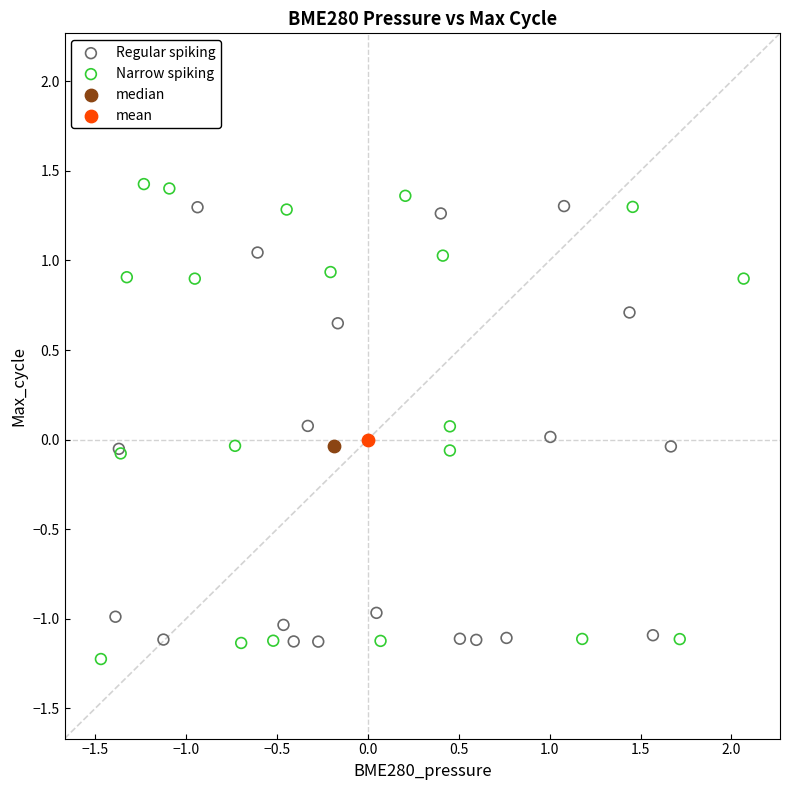

What are all the series names shown in the legend?

Regular spiking, Narrow spiking, median, mean